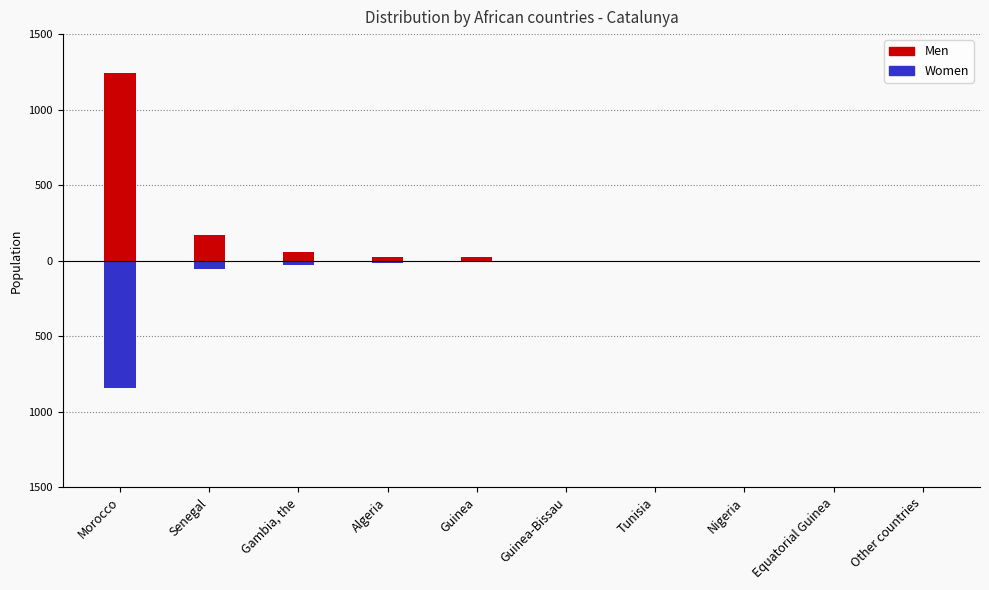

Which category has the highest value in the Women series?

Guinea-Bissau